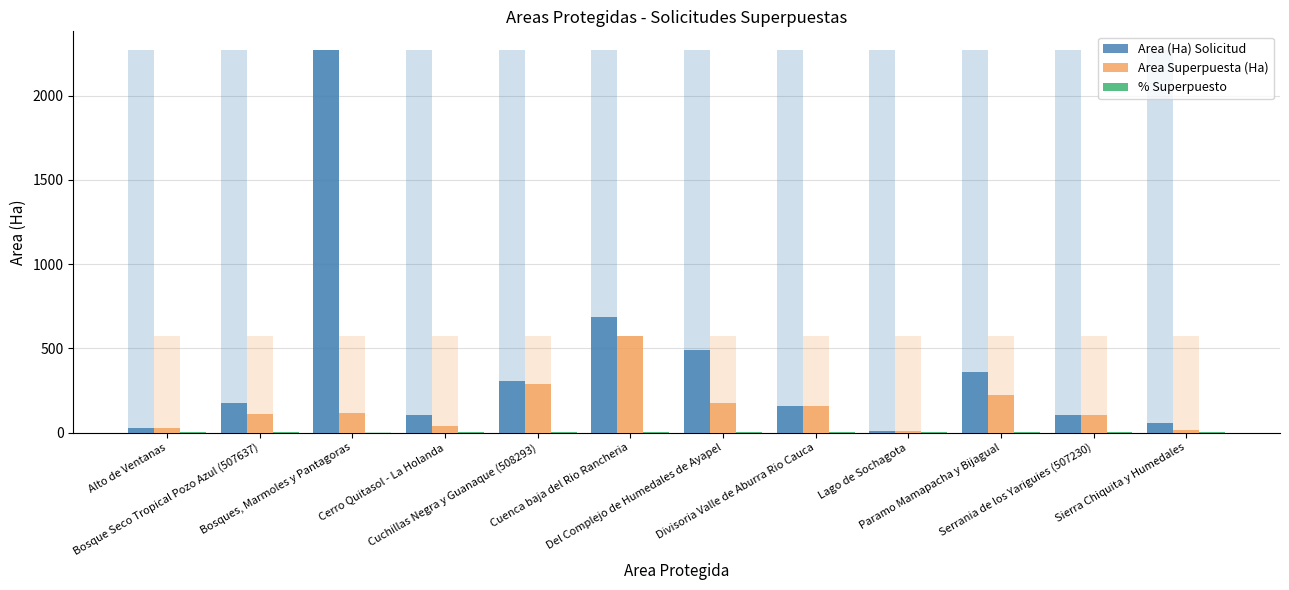

Reading left to right, list all the values displayed in this chart.

Area (Ha) Solicitud: 28.1	177.8	2268.5	102.8	304.9	683.7	487.4	156.7	8.6	359.8	105.1	57.3
Area Superpuesta (Ha): 28.1	110.6	115.1	38.2	288.1	570.2	176.5	156.7	8.6	225.2	105.1	13.2
% Superpuesto: 1.0	0.6	0.1	0.4	0.9	0.8	0.4	1.0	1.0	0.6	1.0	0.2